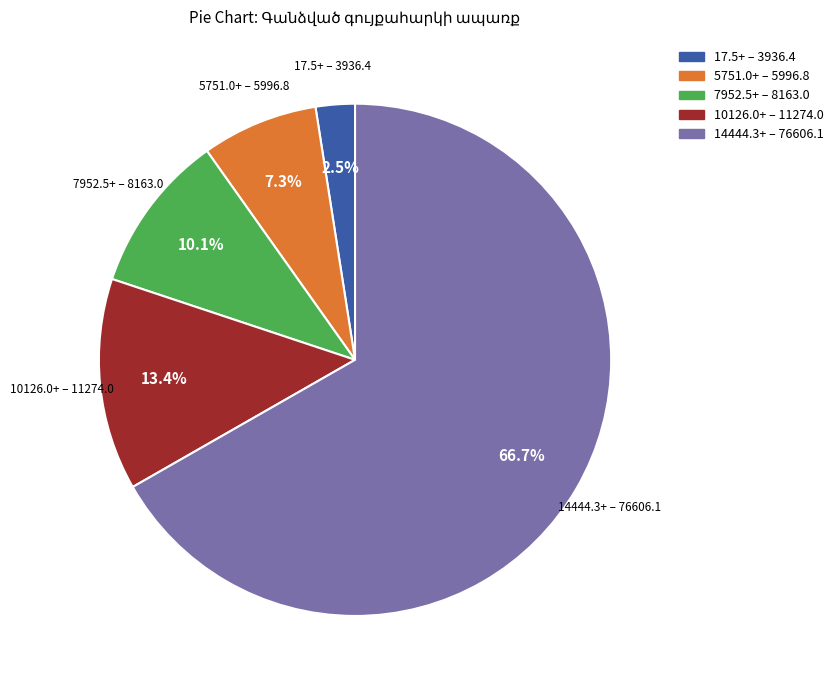

Does any single category account for the majority?

Yes